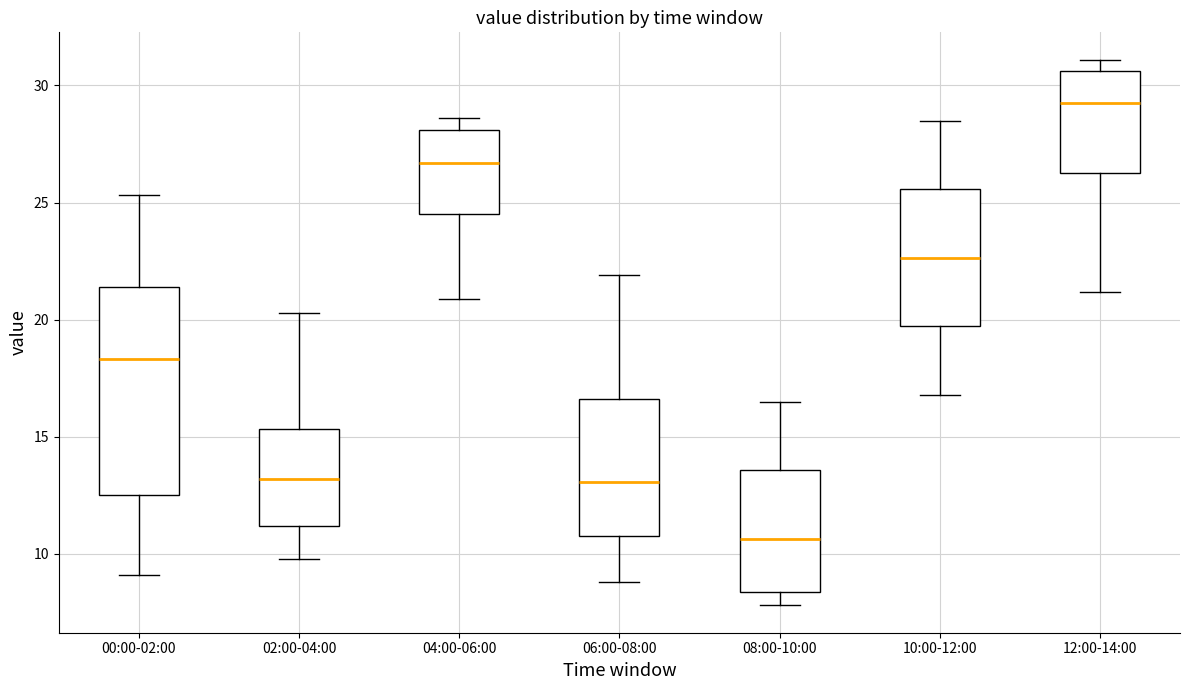

Reading left to right, transcribe this box plot: for each box, give where its median line is, the range the box spans, and where its two whiskers end, as read against the y-axis. The values are not printed on the chart, so give them approximately, as read against the axis.

00:00-02:00: median 18.5, box 12.5 to 21.5, whiskers 9.0 to 25.5
02:00-04:00: median 13.0, box 11.0 to 15.5, whiskers 10.0 to 20.5
04:00-06:00: median 26.5, box 24.5 to 28.0, whiskers 21.0 to 28.5
06:00-08:00: median 13.0, box 11.0 to 16.5, whiskers 9.0 to 22.0
08:00-10:00: median 10.5, box 8.5 to 13.5, whiskers 8.0 to 16.5
10:00-12:00: median 22.5, box 19.5 to 25.5, whiskers 17.0 to 28.5
12:00-14:00: median 29.5, box 26.5 to 30.5, whiskers 21.0 to 31.0